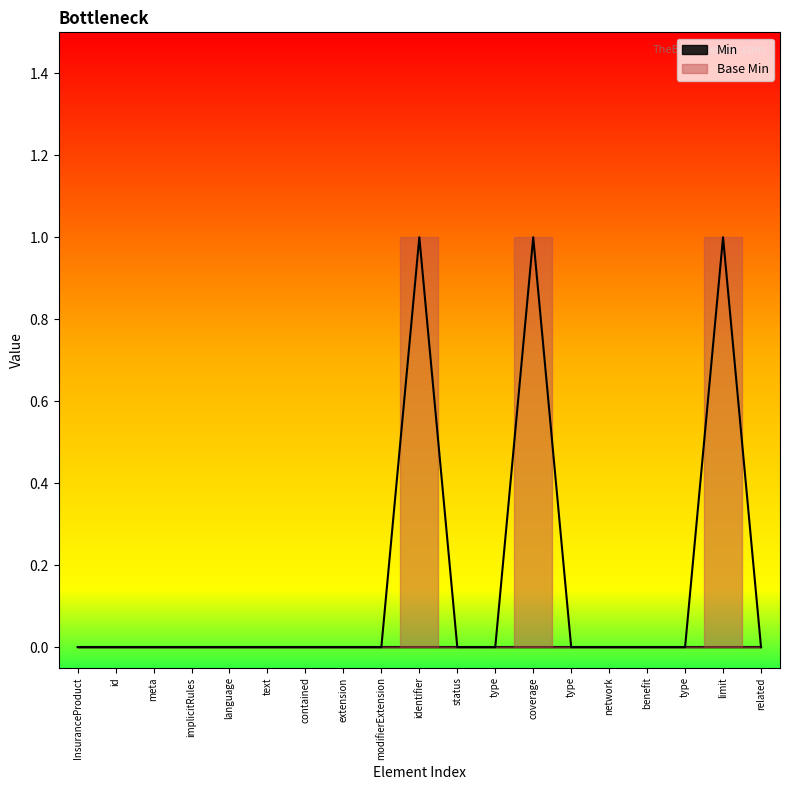

What is the sum of all values?

3